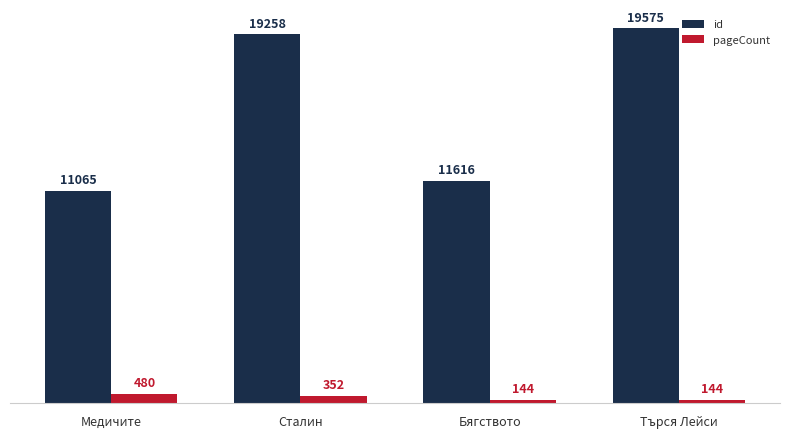

Does the chart contain any negative values?

No